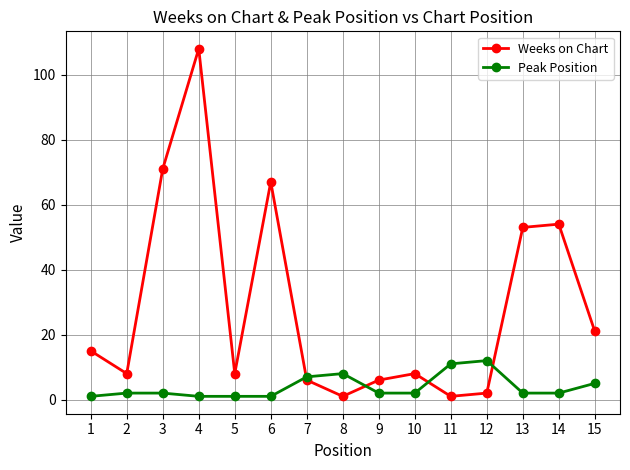

True or false: Peak Position and Weeks on Chart cross at least once.

True